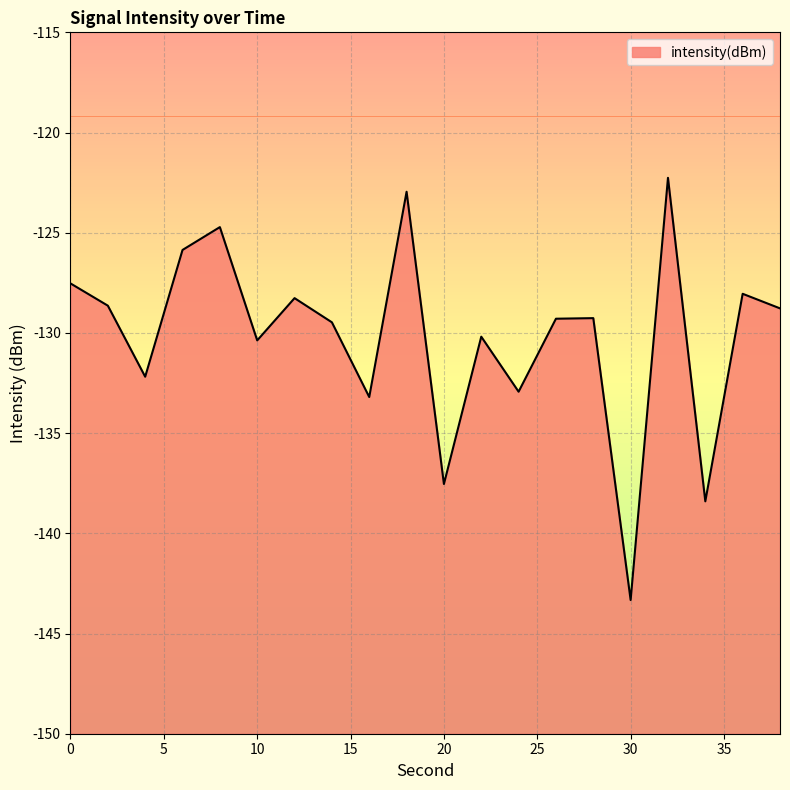

Which category has the lowest value across all series?

30